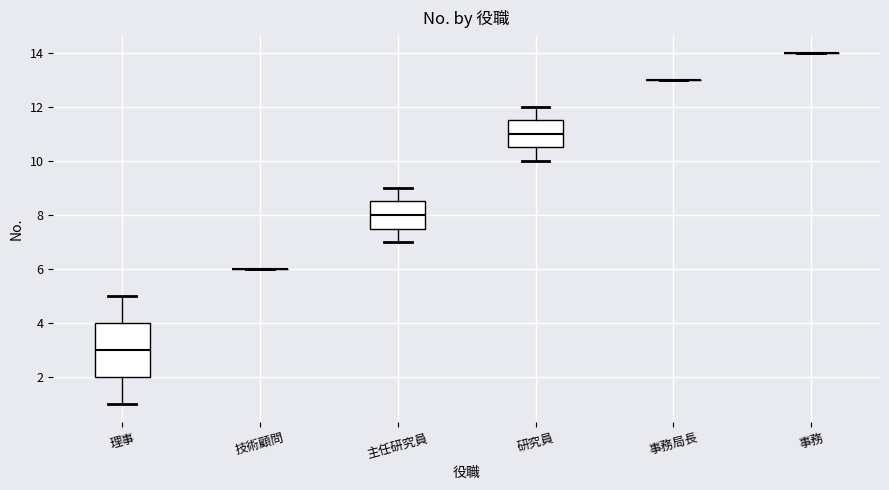

Reading left to right, read every box against the y-axis: the position of its median line, the range the box covers, and the ends of its whiskers. The values are not printed on the chart, so give them approximately, as read against the axis.

理事: median 3.0, box 2.0 to 4.0, whiskers 1.0 to 5.0
技術顧問: box collapsed to a line at 6.0, whiskers 6.0 to 6.0
主任研究員: median 8.0, box 7.6 to 8.6, whiskers 7.0 to 9.0
研究員: median 11.0, box 10.6 to 11.6, whiskers 10.0 to 12.0
事務局長: box collapsed to a line at 13.0, whiskers 13.0 to 13.0
事務: box collapsed to a line at 14.0, whiskers 14.0 to 14.0